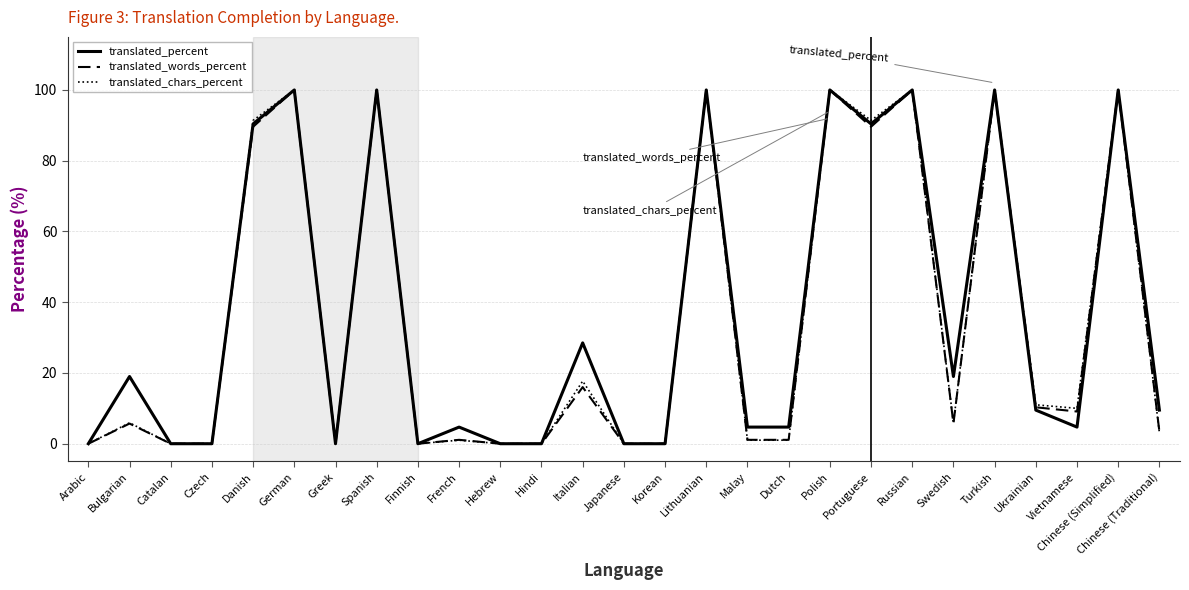

The translated_percent series shows 28.5 at Italian. True or false?

True